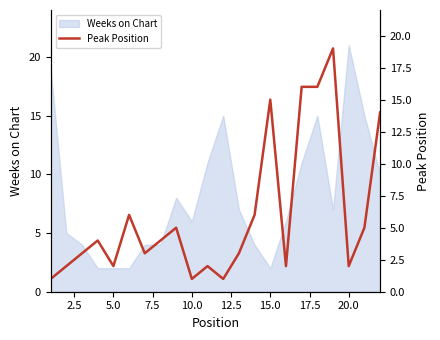

What is the sum of all values?

132